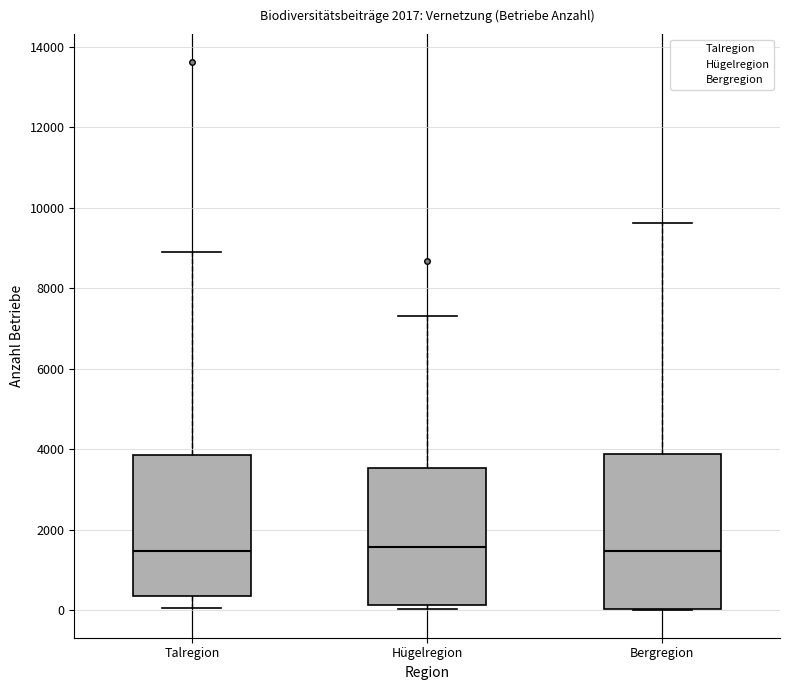

Reading left to right, transcribe this box plot: for each box, give where its median line is, the range the box spans, and where its two whiskers end, as read against the y-axis. The values are not printed on the chart, so give them approximately, as read against the axis.

Talregion: median 1400, box 400 to 3800, whiskers 0 to 8800
Hügelregion: median 1600, box 200 to 3600, whiskers 0 to 7400
Bergregion: median 1400, box 0 to 3800, whiskers 0 to 9600